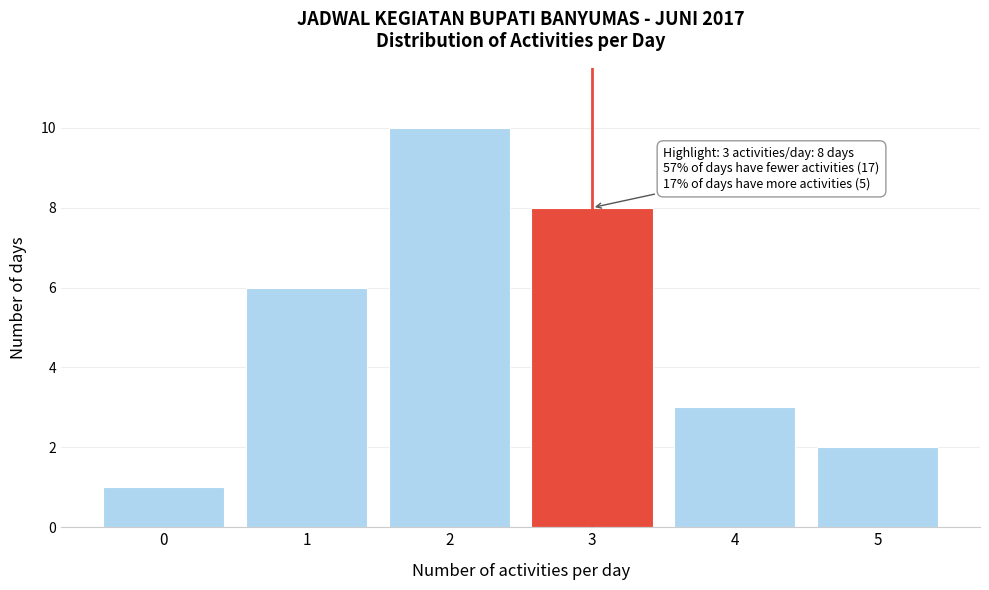

Reading left to right, what are all the values shown in this chart?

1	6	10	8	3	2